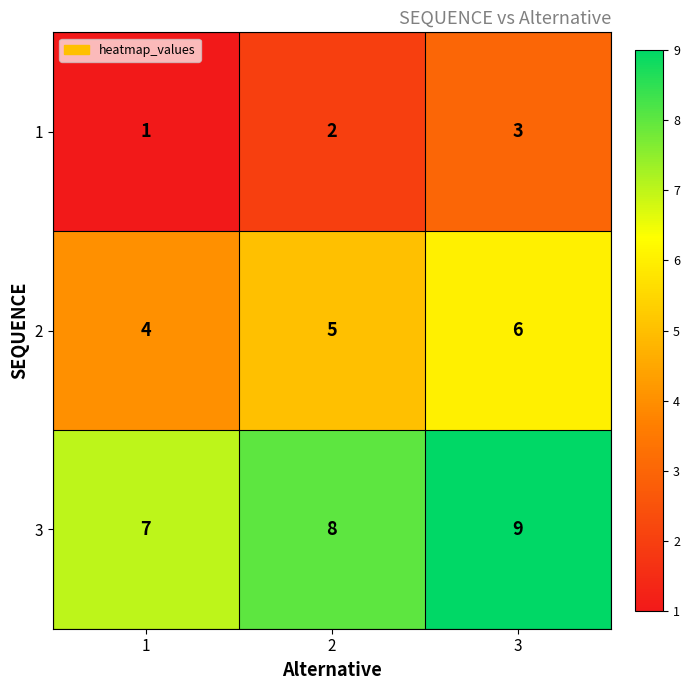

What is the greatest value displayed?

9